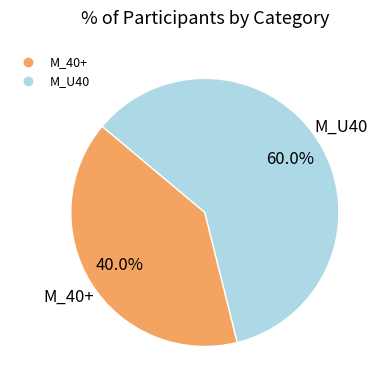

What percentage is NOT represented by M_U40?

40.0%